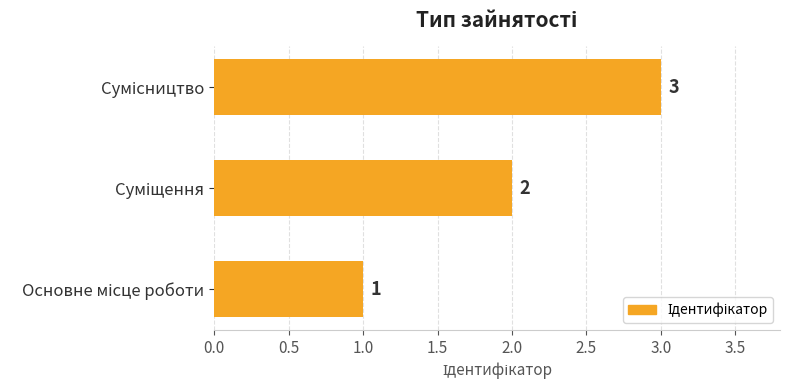

What is the sum of all values?

6